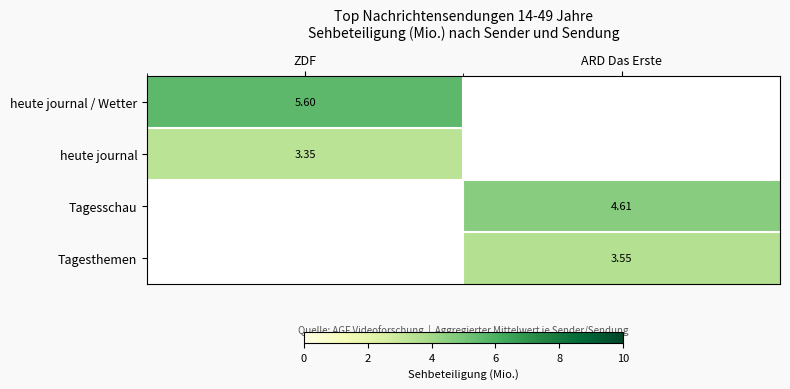

What is the difference between the highest and lowest values at ZDF?

2.2